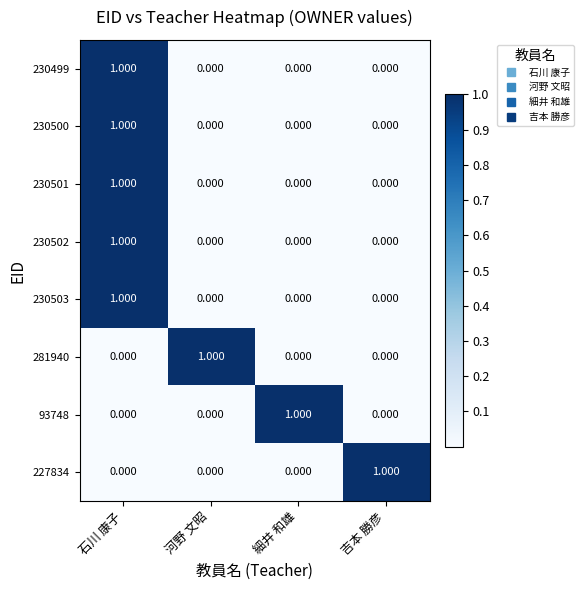

At how many categories does at least one series exceed 0?

4